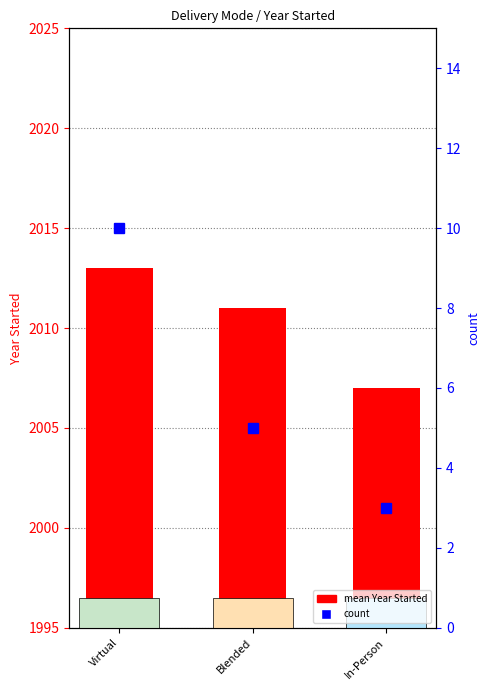

Reading right to left, extract all data points from this chart.

mean Year Started: 2007	2011	2013
count: 3	5	10